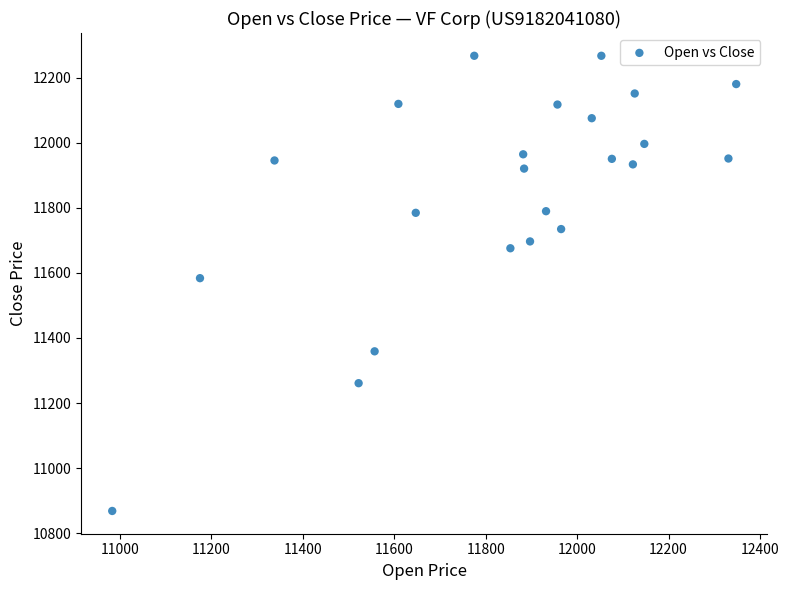

What Y value in the scatter plot is closest to 11568?

11584